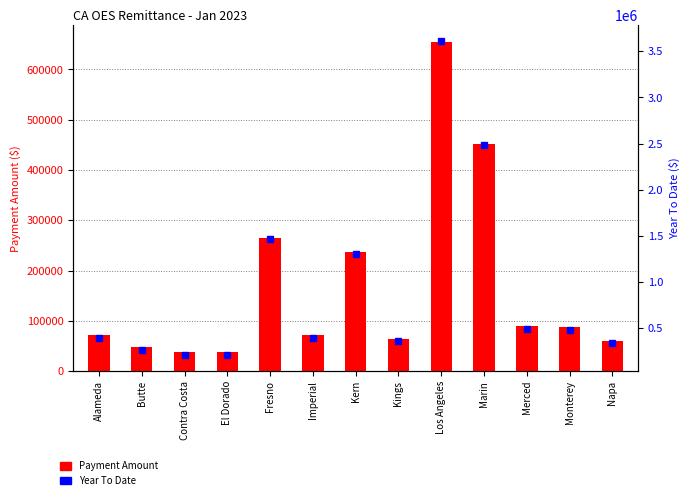

Where is Year To Date nearest to the value 1907594?

Fresno